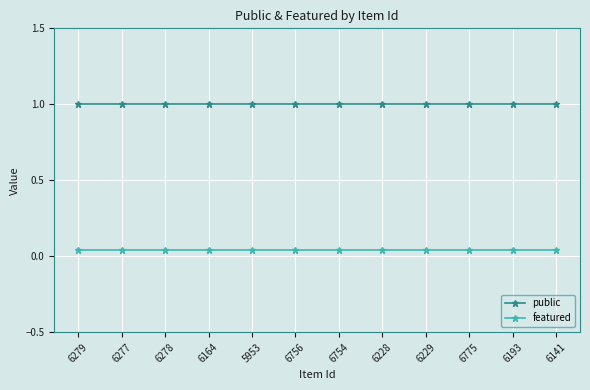

What is the total value across all series at 6229?

1.0